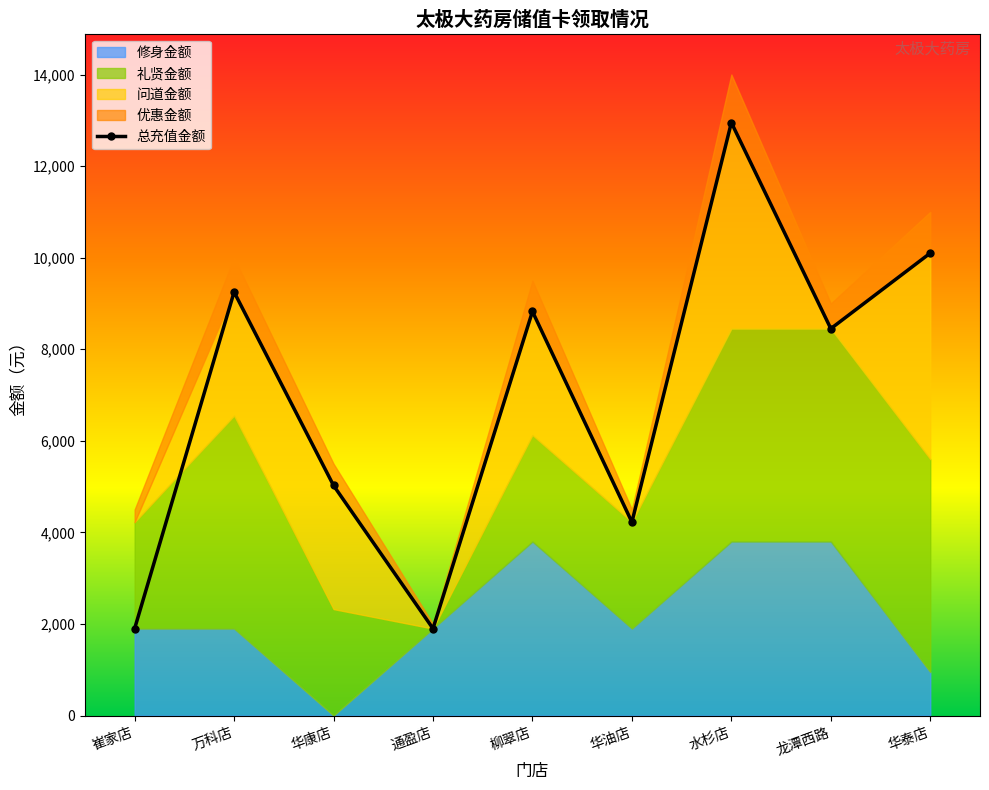

What position from the left is 华康店?

3